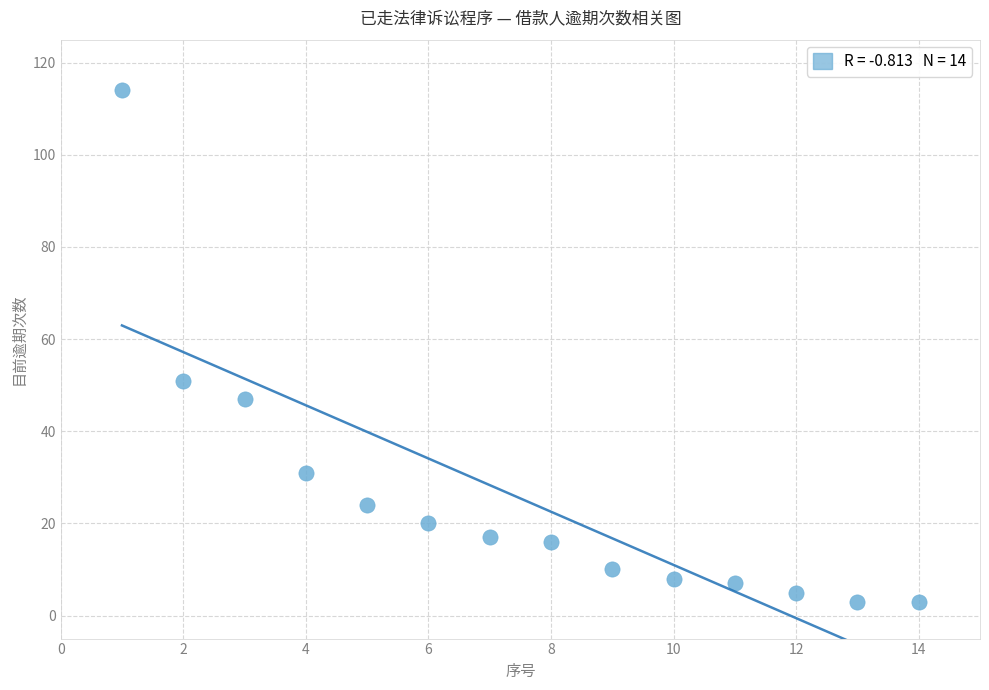

What is the range of Y values (max minus min)?

111